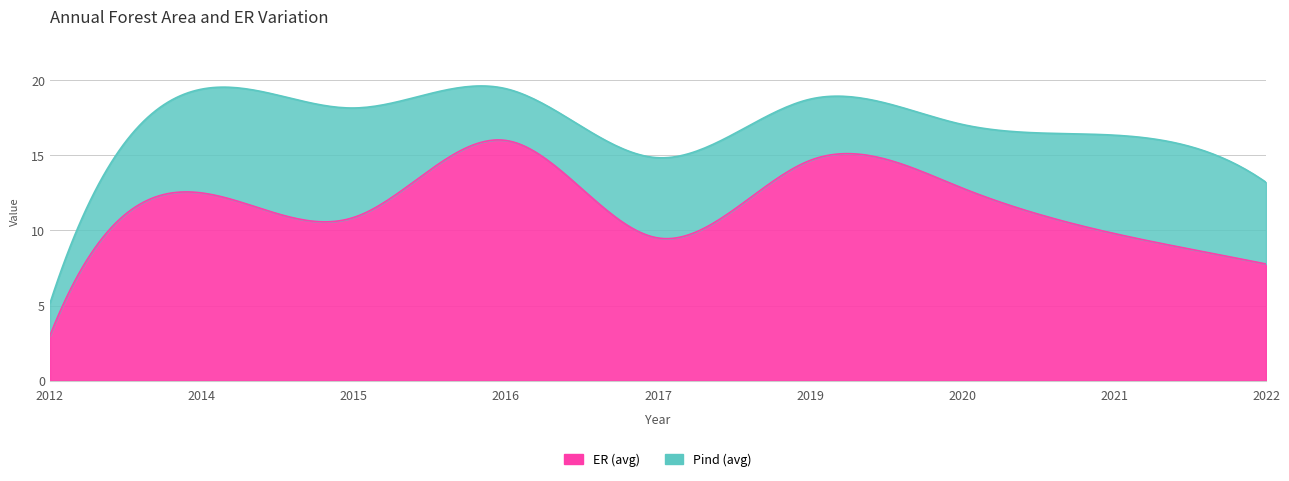

In Pind (avg), how many points are lower than both neighbors (excluding endpoints)?

2